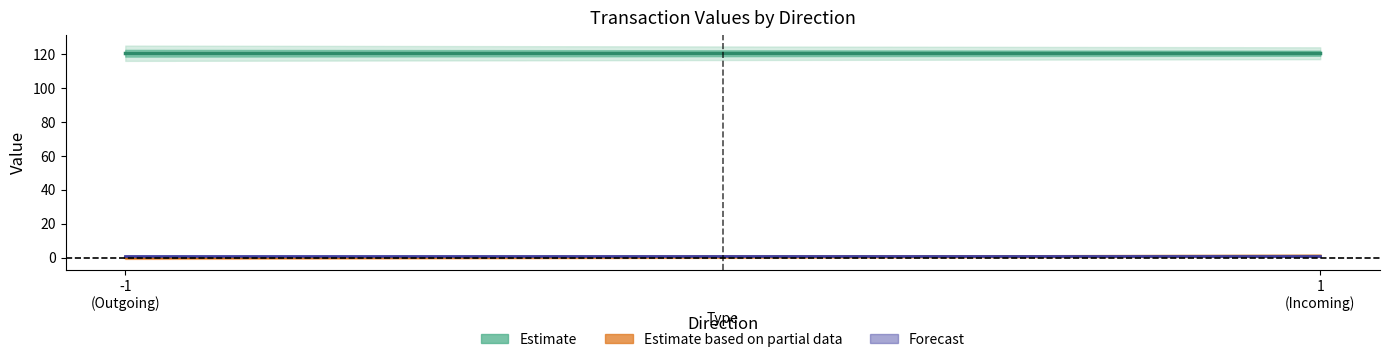

True or false: io_index and value cross at least once.

False